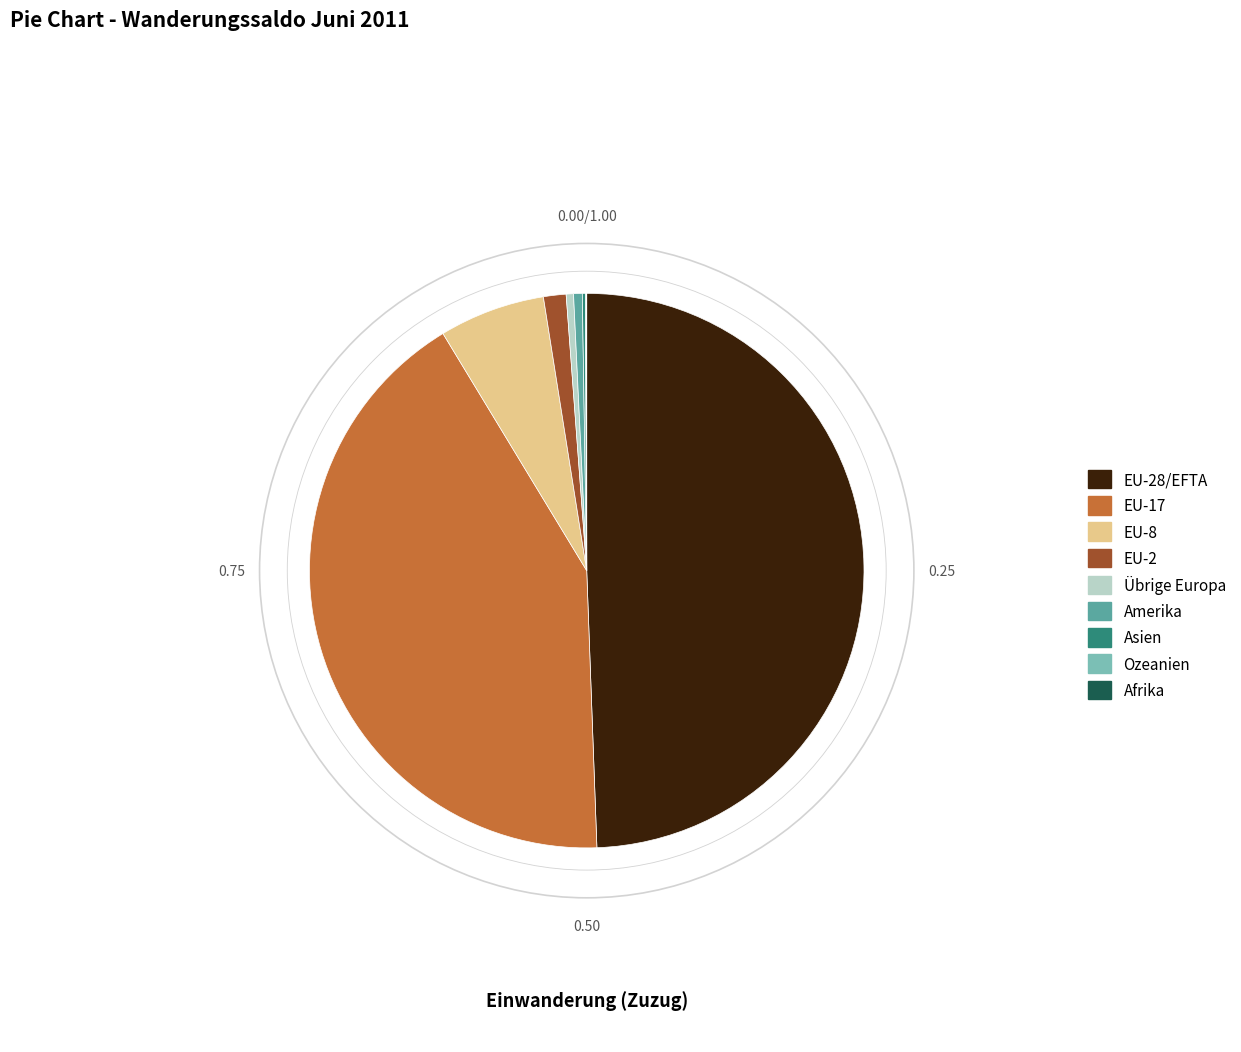

Which has a higher value, EU-8 or EU-28/EFTA?

EU-28/EFTA